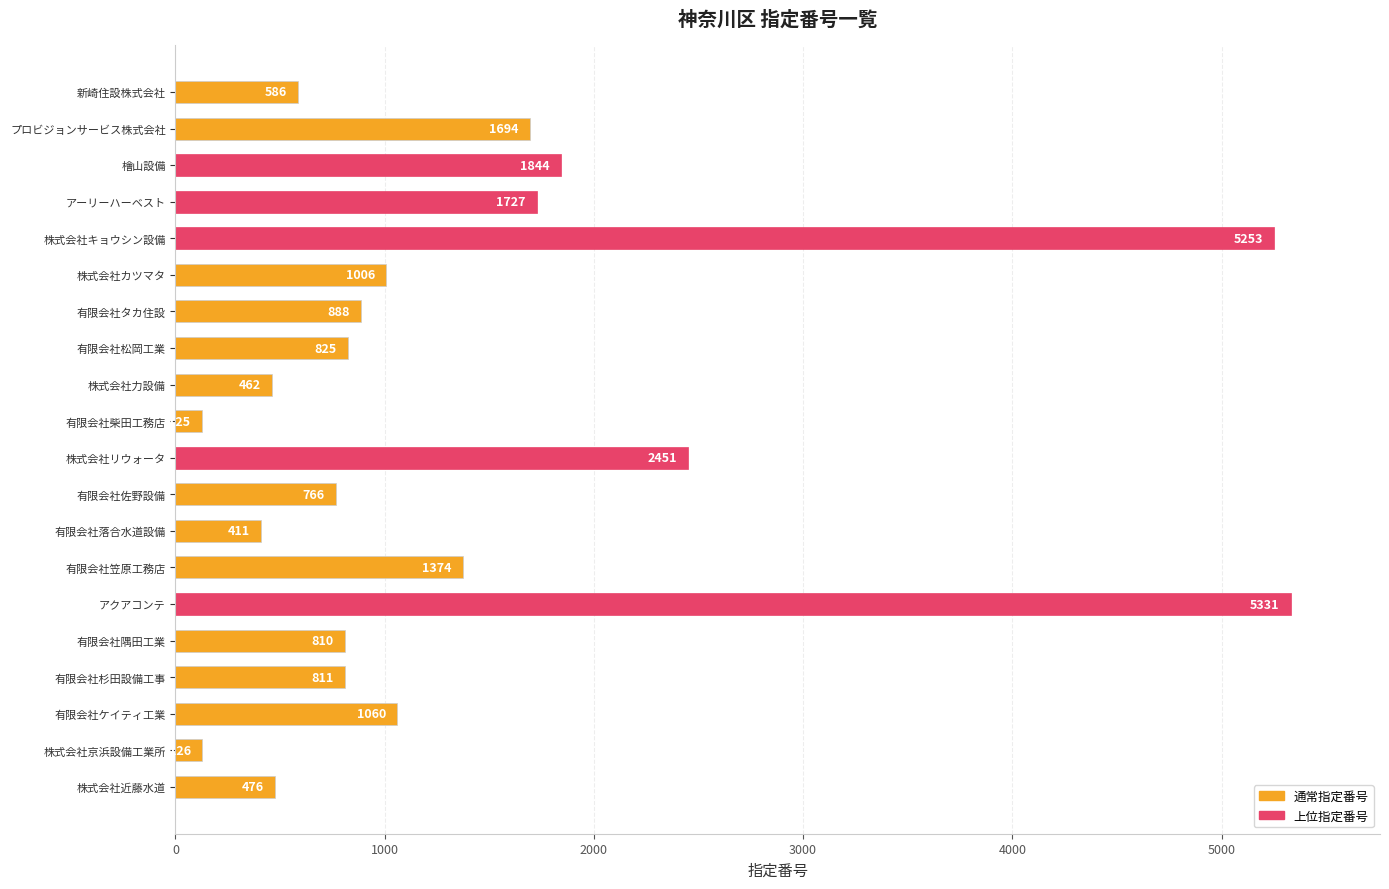

How many data points are less than 888?

10